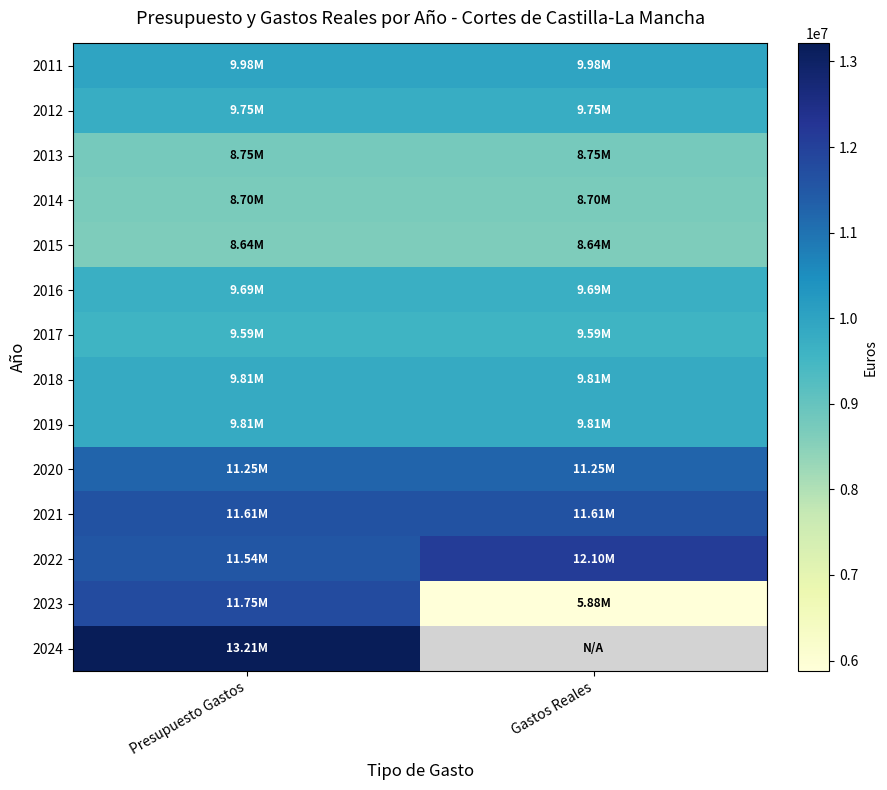

List the series in order of their peak value, lowest first.

2015, 2014, 2013, 2017, 2016, 2012, 2018, 2019, 2011, 2020, 2021, 2023, 2022, 2024